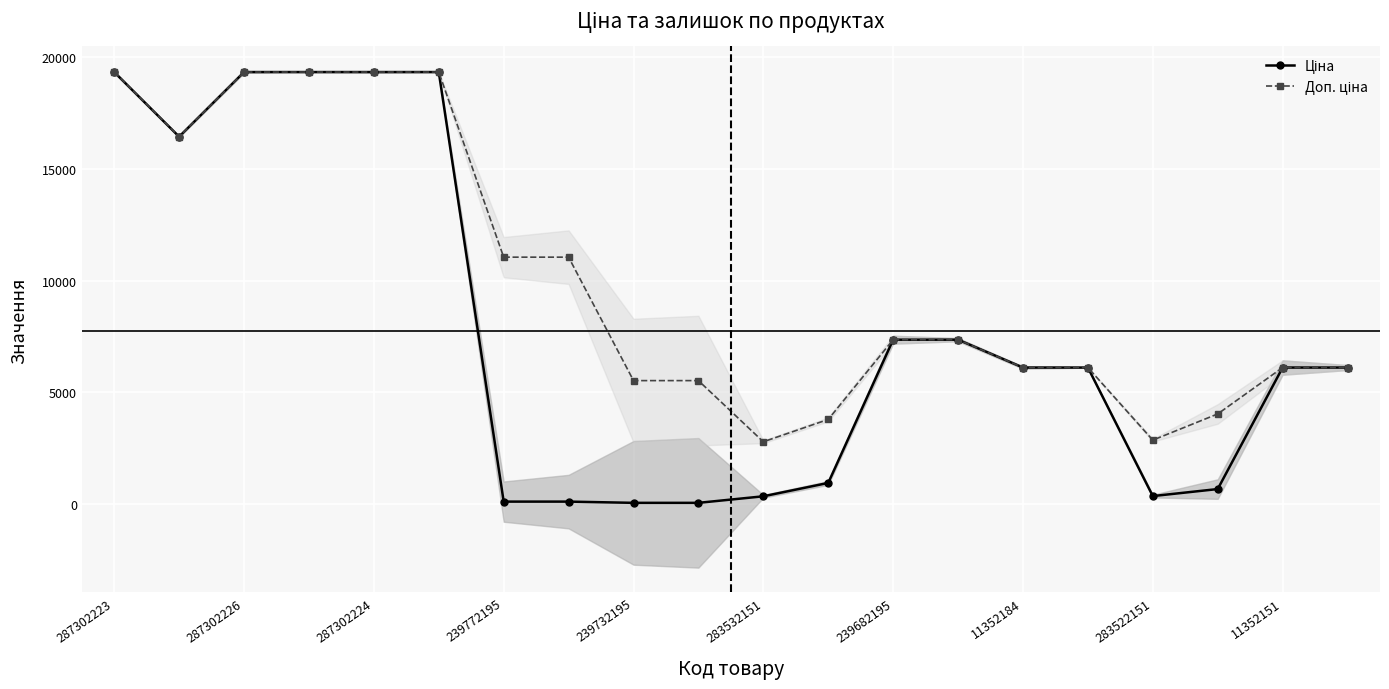

Which series has the widest spread of values?

Ціна